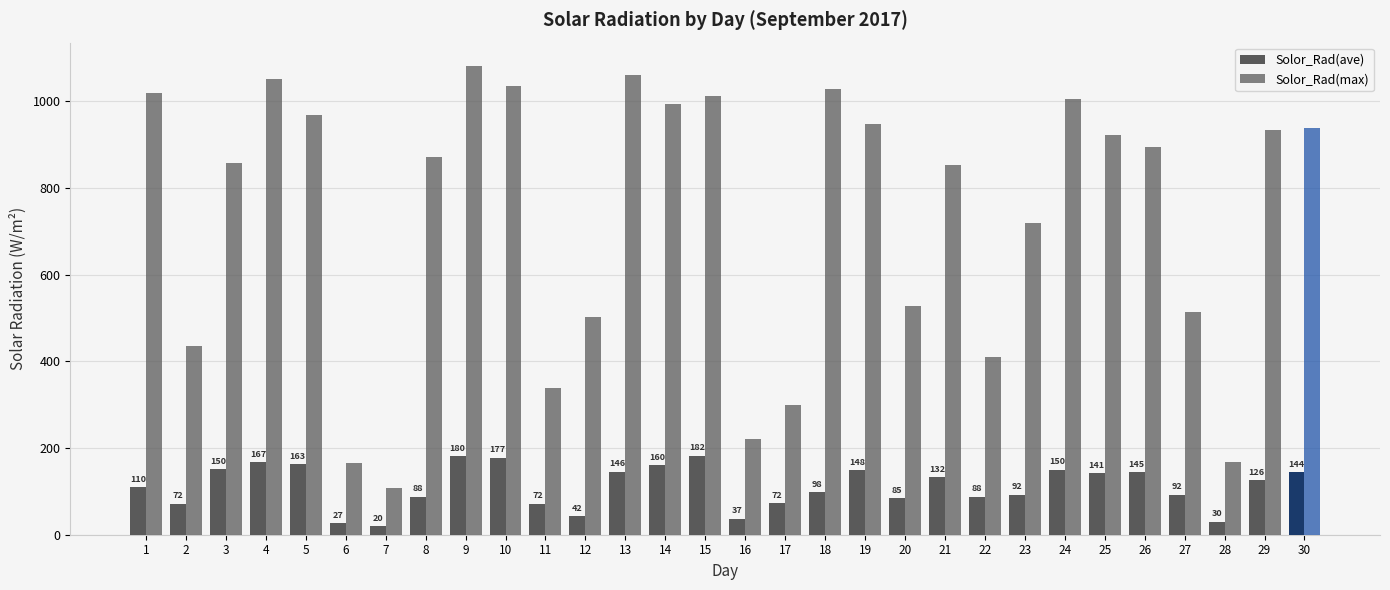

How many values in the Solor_Rad(max) series are below 893?

15